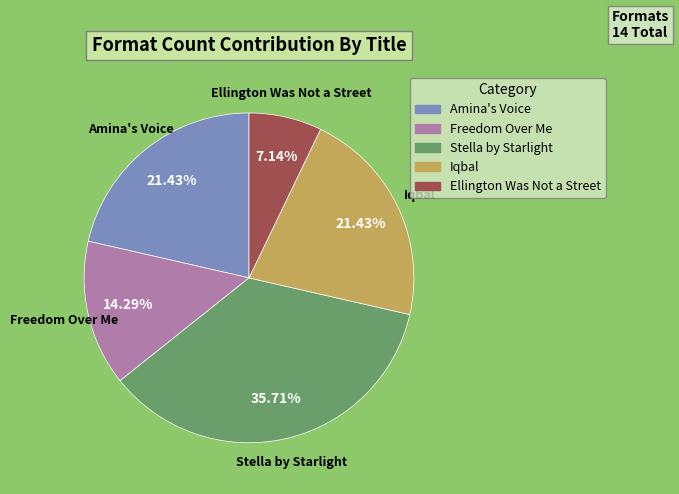

The Ellington Was Not a Street slice represents 7% of the pie. True or false?

True